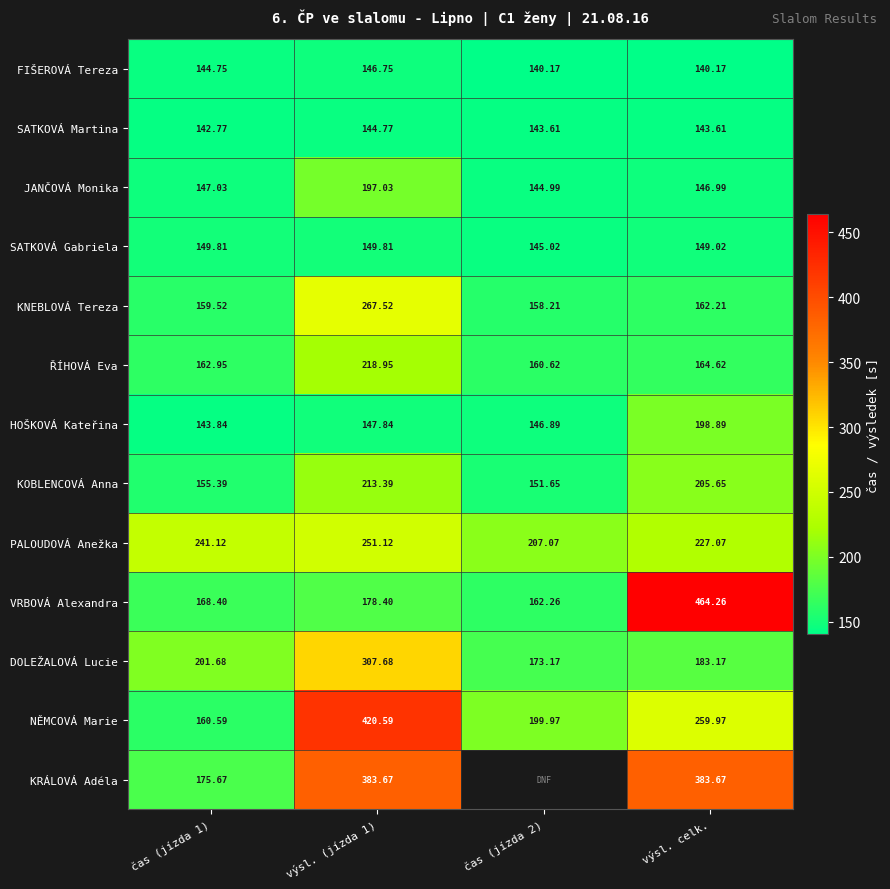

What is the difference between the KNEBLOVÁ Tereza values at čas (jízda 1) and výsl. celk.?

2.7